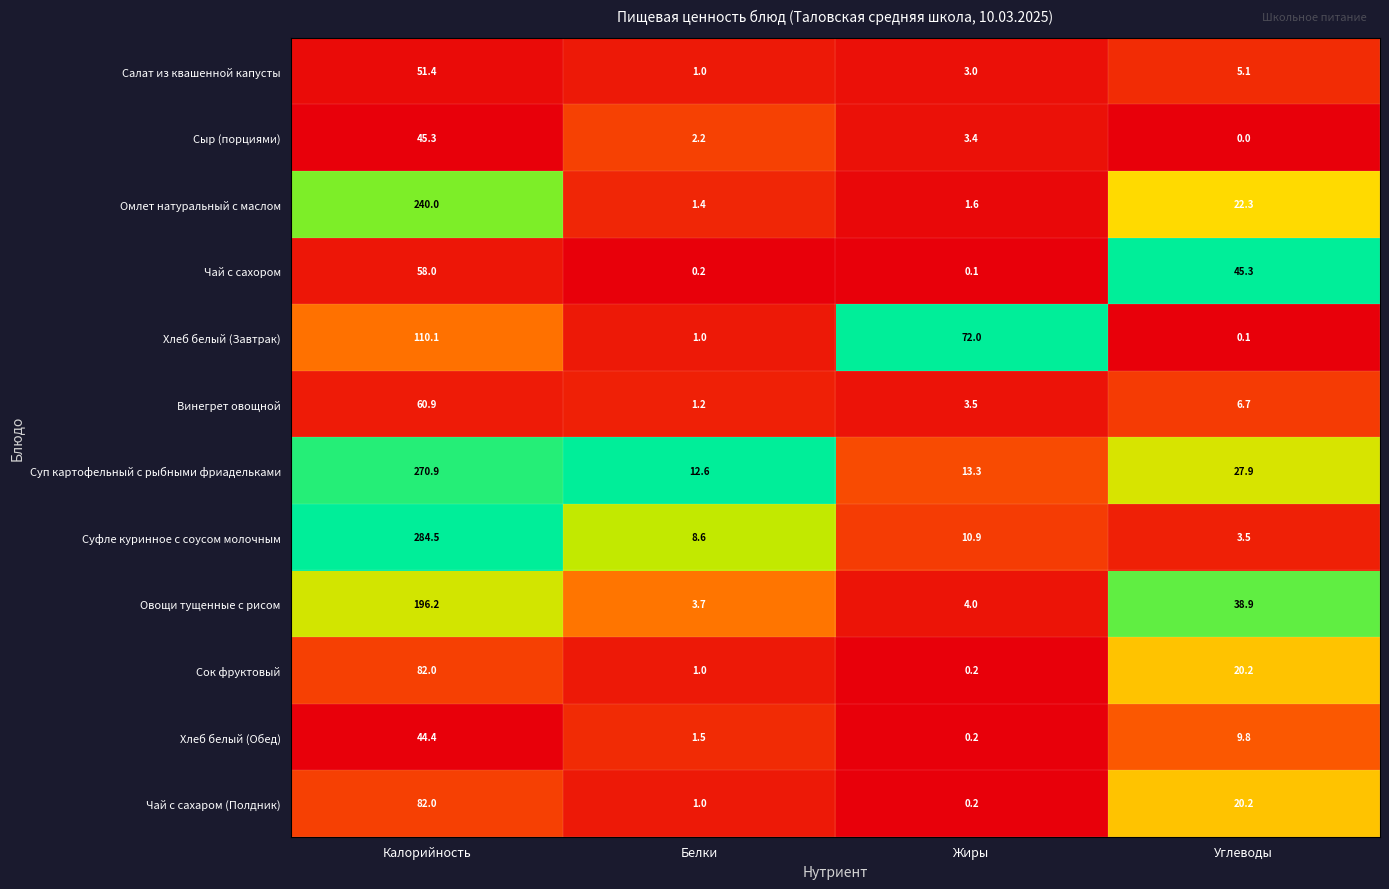

List the labels in order of Хлеб белый (Завтрак) value, smallest first.

Углеводы, Белки, Жиры, Калорийность